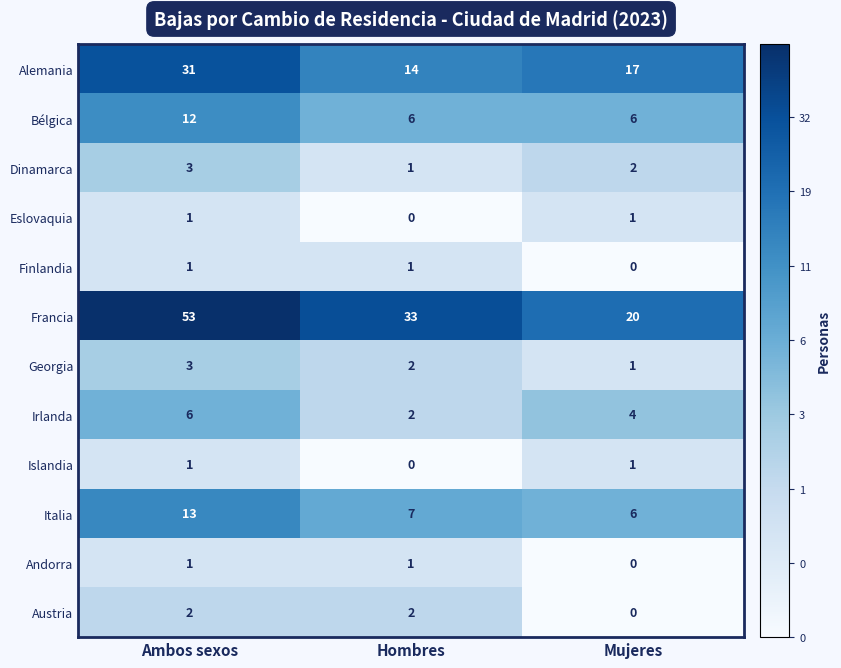

The Finlandia series shows 0 at Hombres. True or false?

False